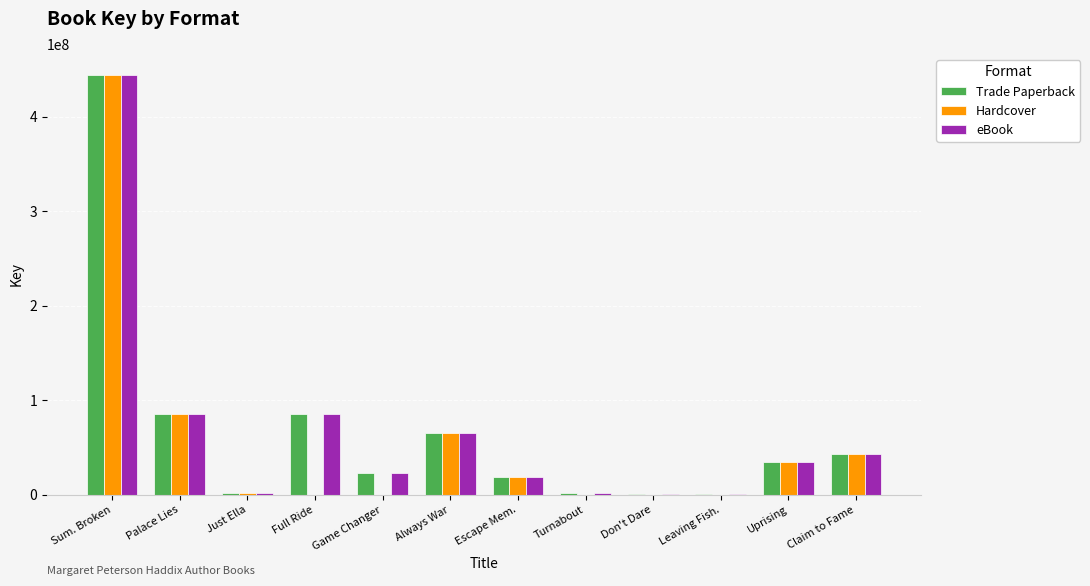

Are the bars horizontal?

No